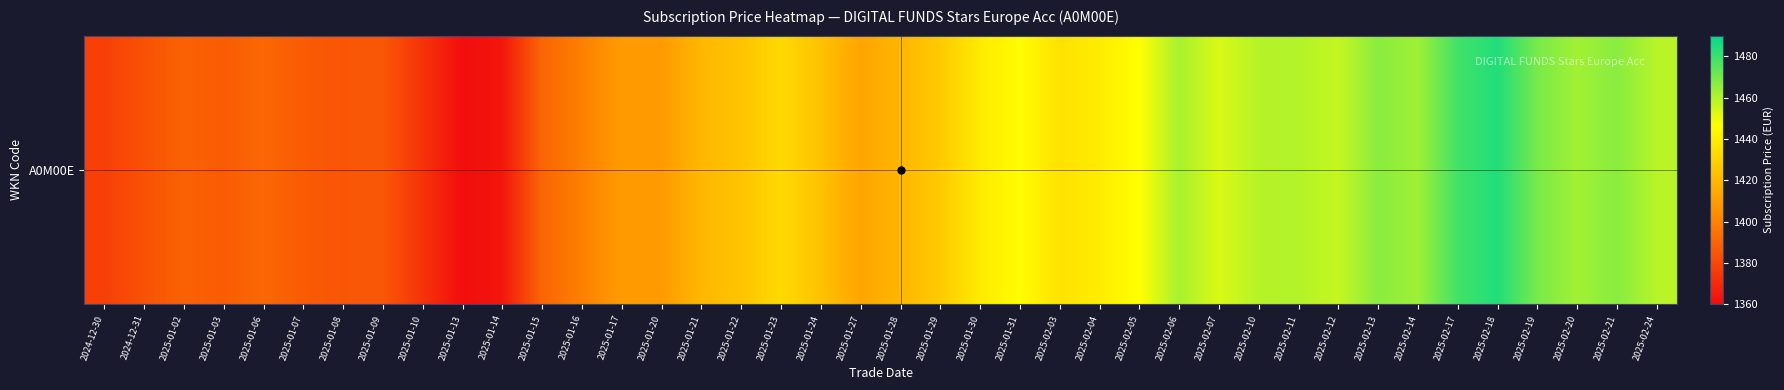

List the labels in order of value, smallest first.

2025-01-13, 2025-01-14, 2025-01-10, 2024-12-30, 2024-12-31, 2025-01-08, 2025-01-09, 2025-01-07, 2025-01-03, 2025-01-02, 2025-01-15, 2025-01-06, 2025-01-16, 2025-01-20, 2025-01-17, 2025-01-27, 2025-01-28, 2025-01-21, 2025-01-24, 2025-01-22, 2025-01-29, 2025-01-23, 2025-02-03, 2025-01-30, 2025-02-04, 2025-01-31, 2025-02-05, 2025-02-07, 2025-02-12, 2025-02-24, 2025-02-10, 2025-02-11, 2025-02-06, 2025-02-20, 2025-02-14, 2025-02-13, 2025-02-21, 2025-02-19, 2025-02-17, 2025-02-18